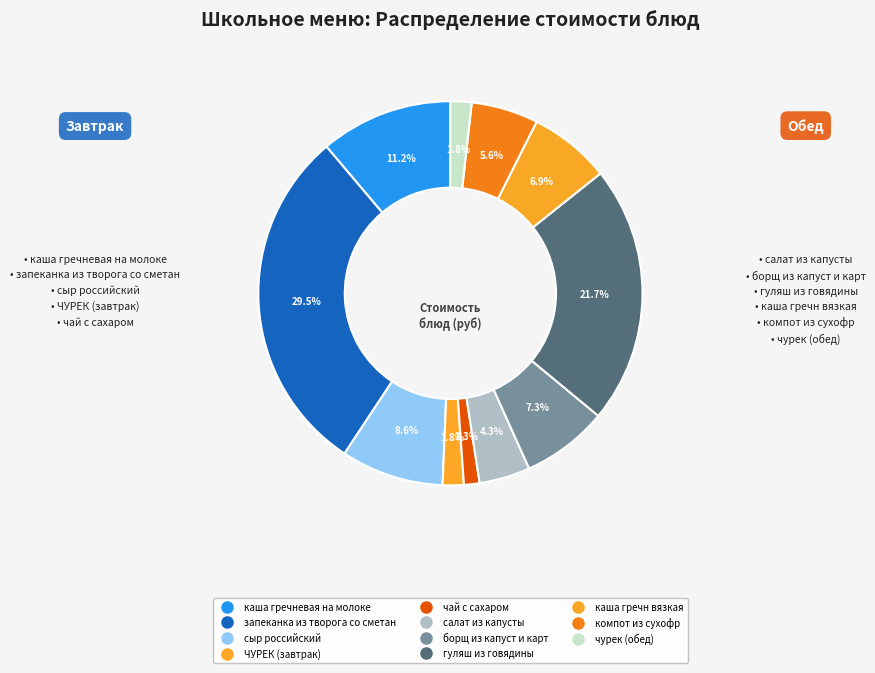

What is the total percentage of борщ из капуст и карт and чай с сахаром?

8.6%